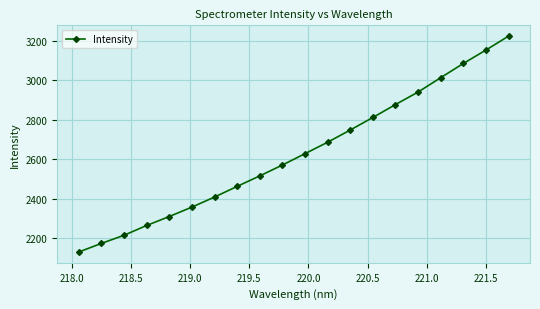

True or false: the data has more than 1 interior local peaks.

False